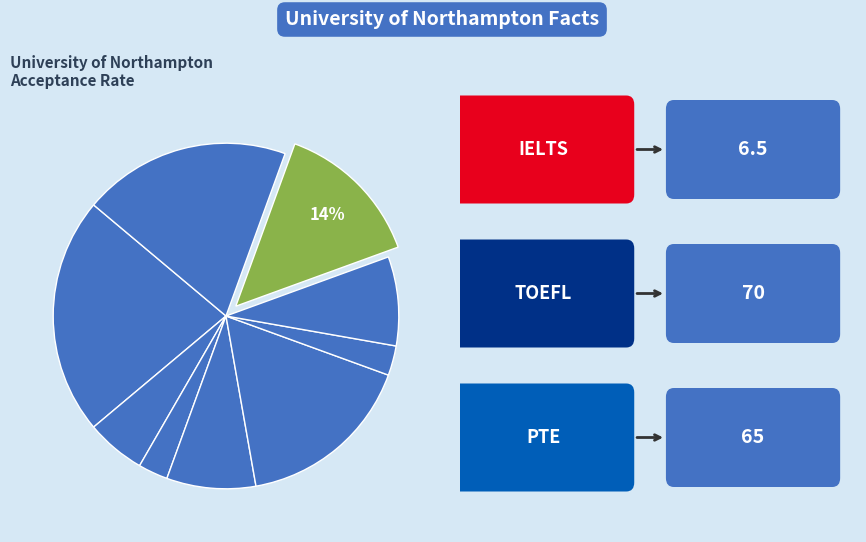

How many segments does this pie chart have?

9